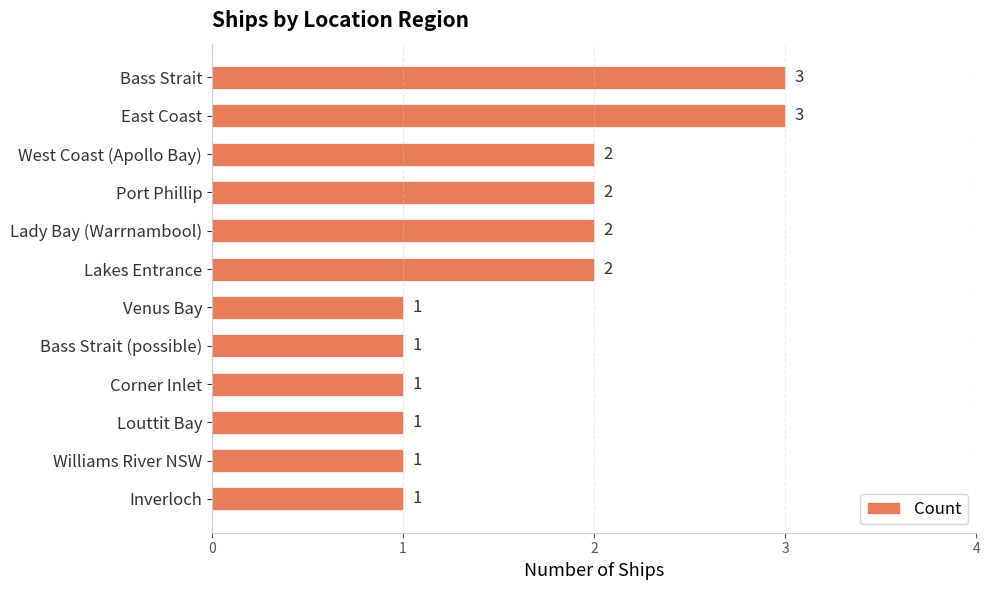

Approximately how many times larger is the value at Inverloch compared to Port Phillip?

0.5